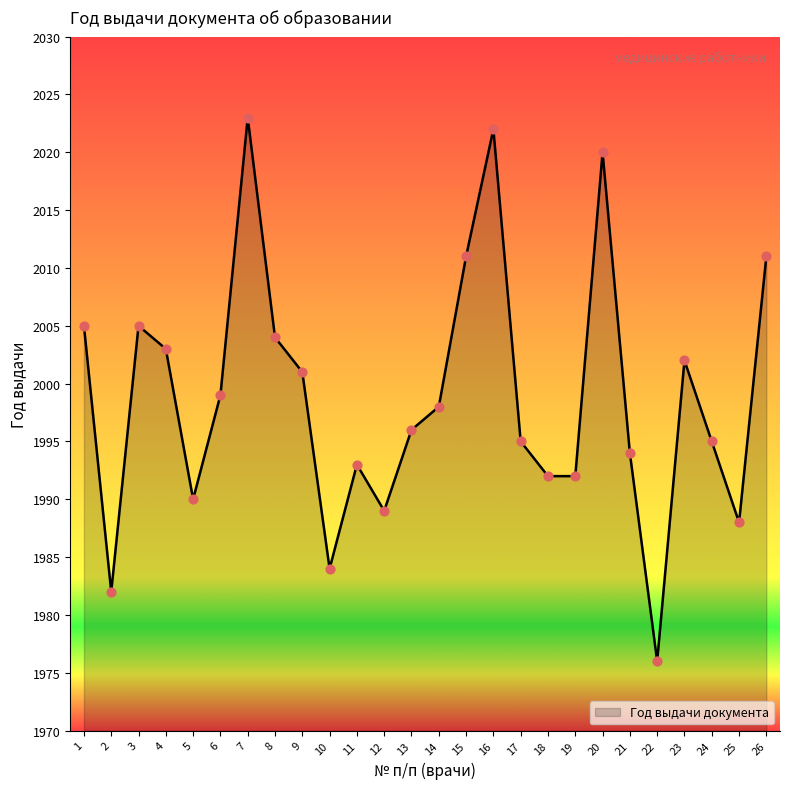

Between 2 and 21, which is larger?

21